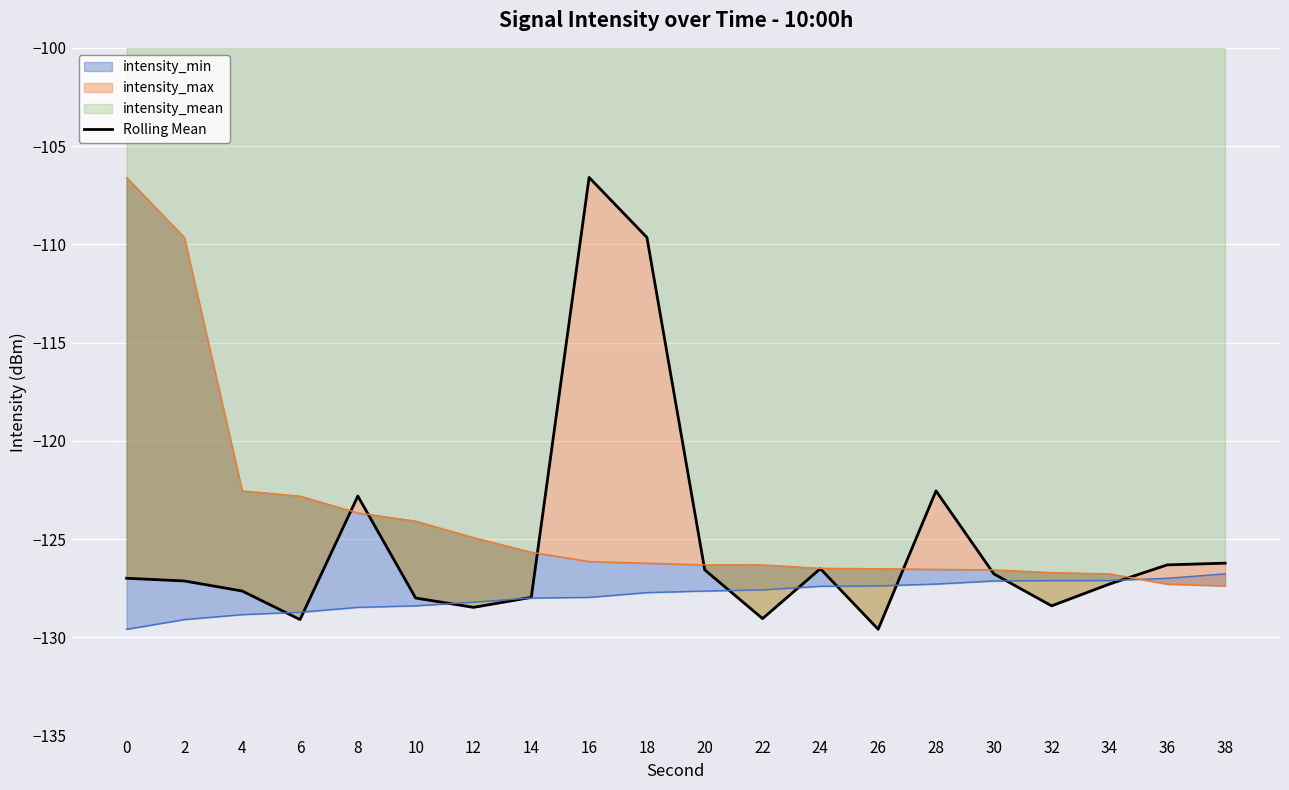

What is the smallest value displayed?

-129.6